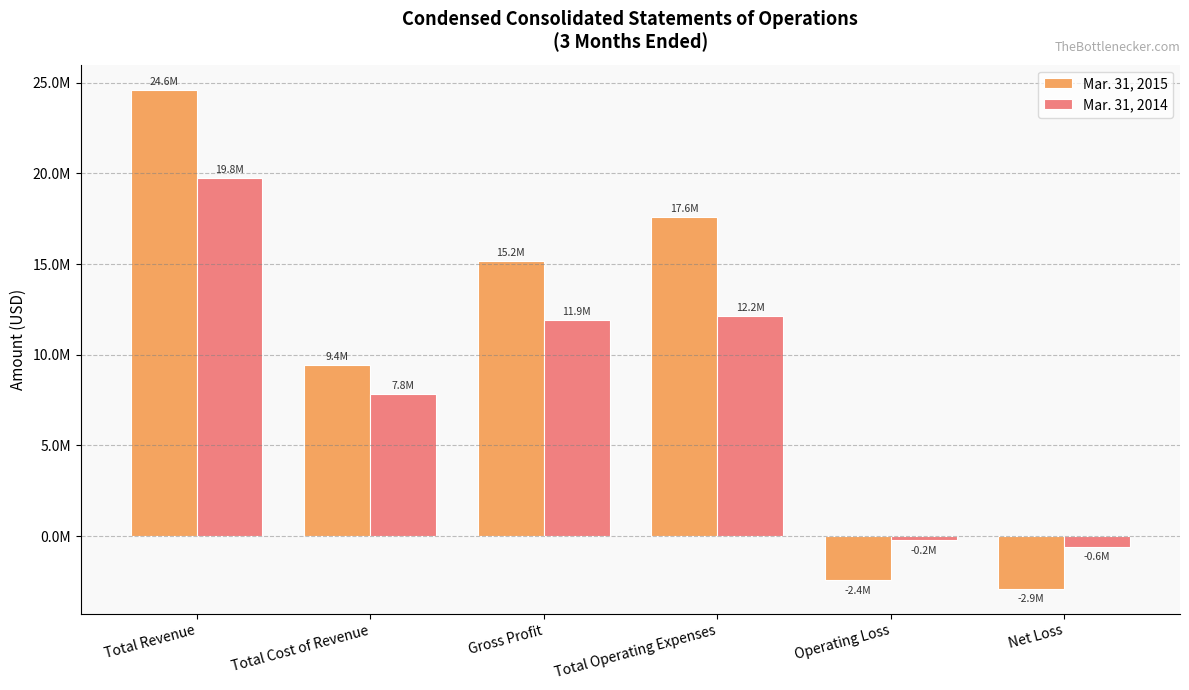

Does the chart contain any negative values?

Yes